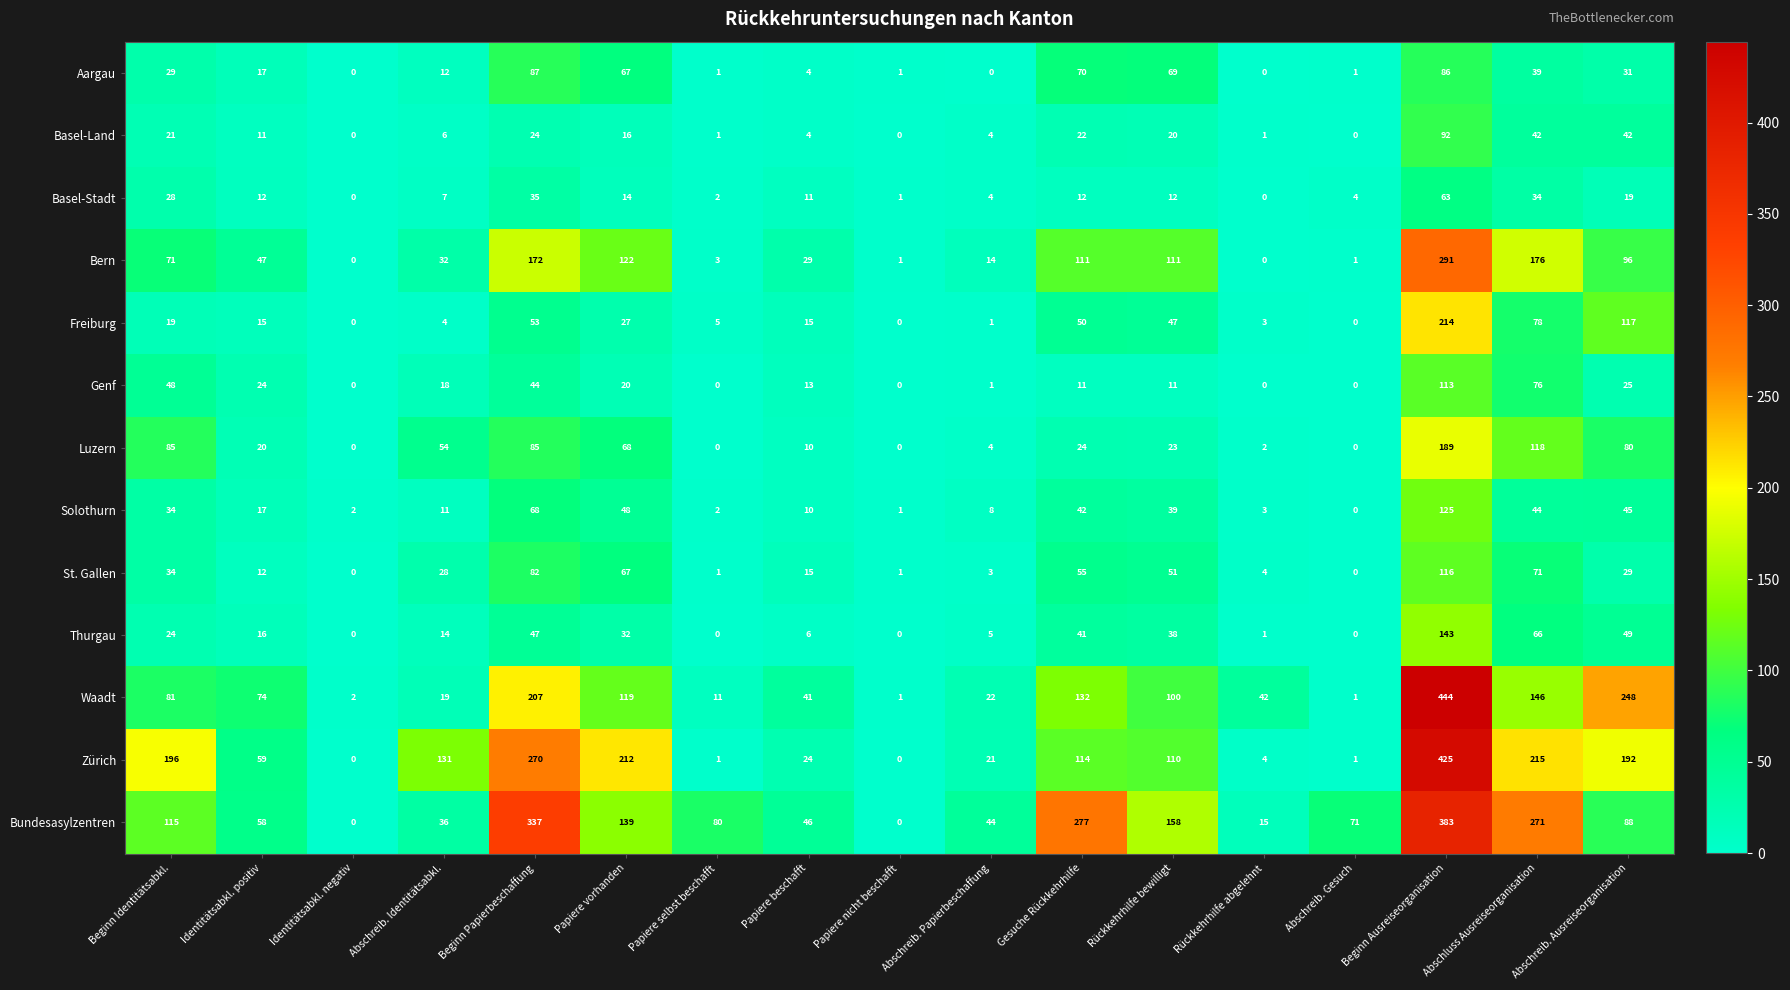

List the series in order of their peak value, lowest first.

Basel-Stadt, Aargau, Basel-Land, Genf, St. Gallen, Solothurn, Thurgau, Luzern, Freiburg, Bern, Bundesasylzentren, Zürich, Waadt